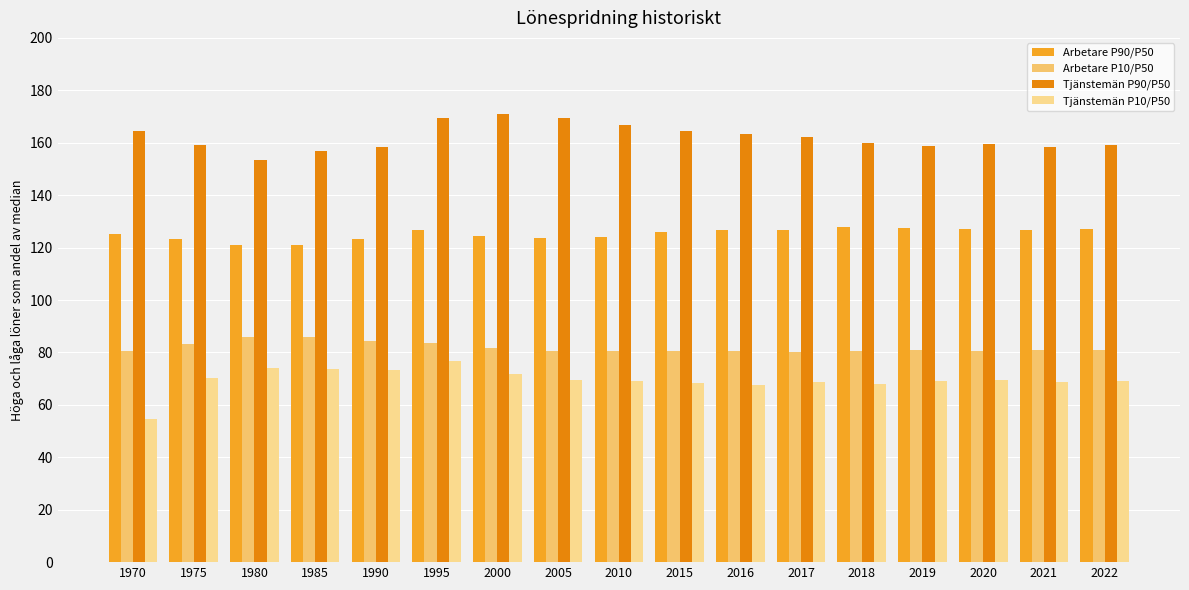

What is the total value across all series at 2017?

438.1